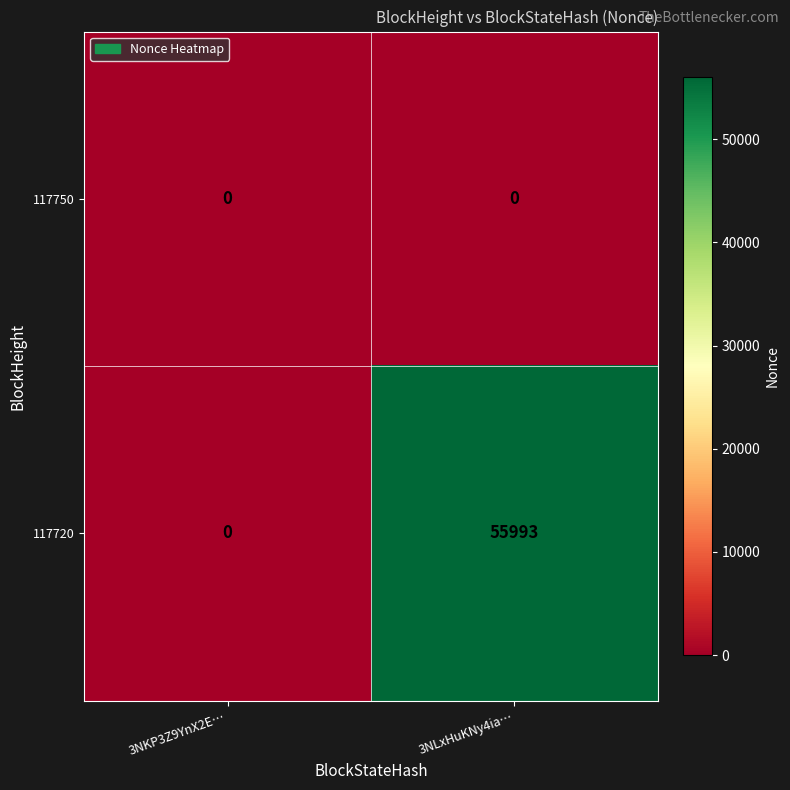

Is it true that 117720 equals 55993 at 3NLxHuKNy4ia…?

True